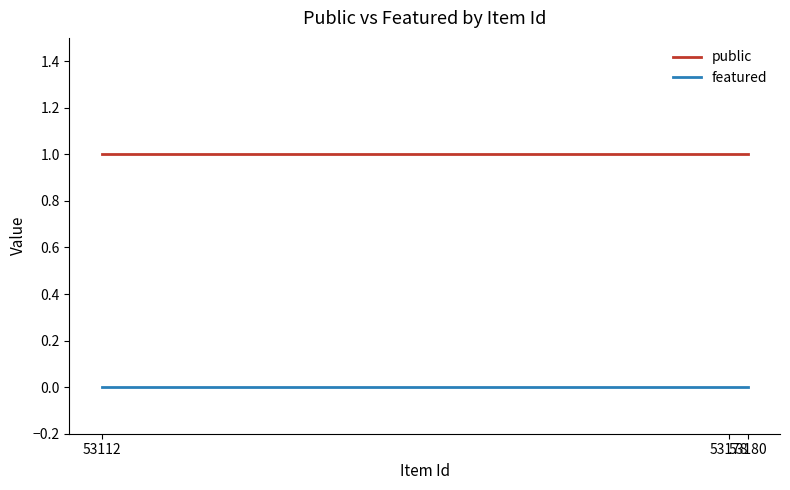

Does the chart have visible grid lines?

No